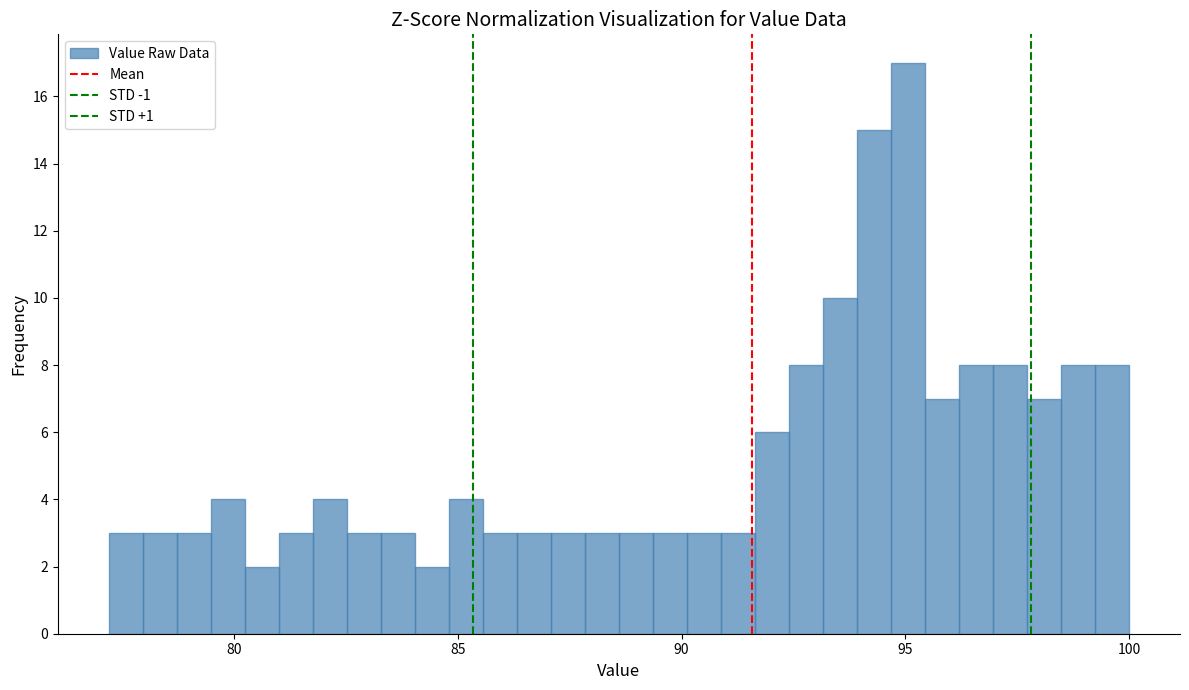

Read against the x-axis, roughly where is the centre of the tallest bar?

95.0